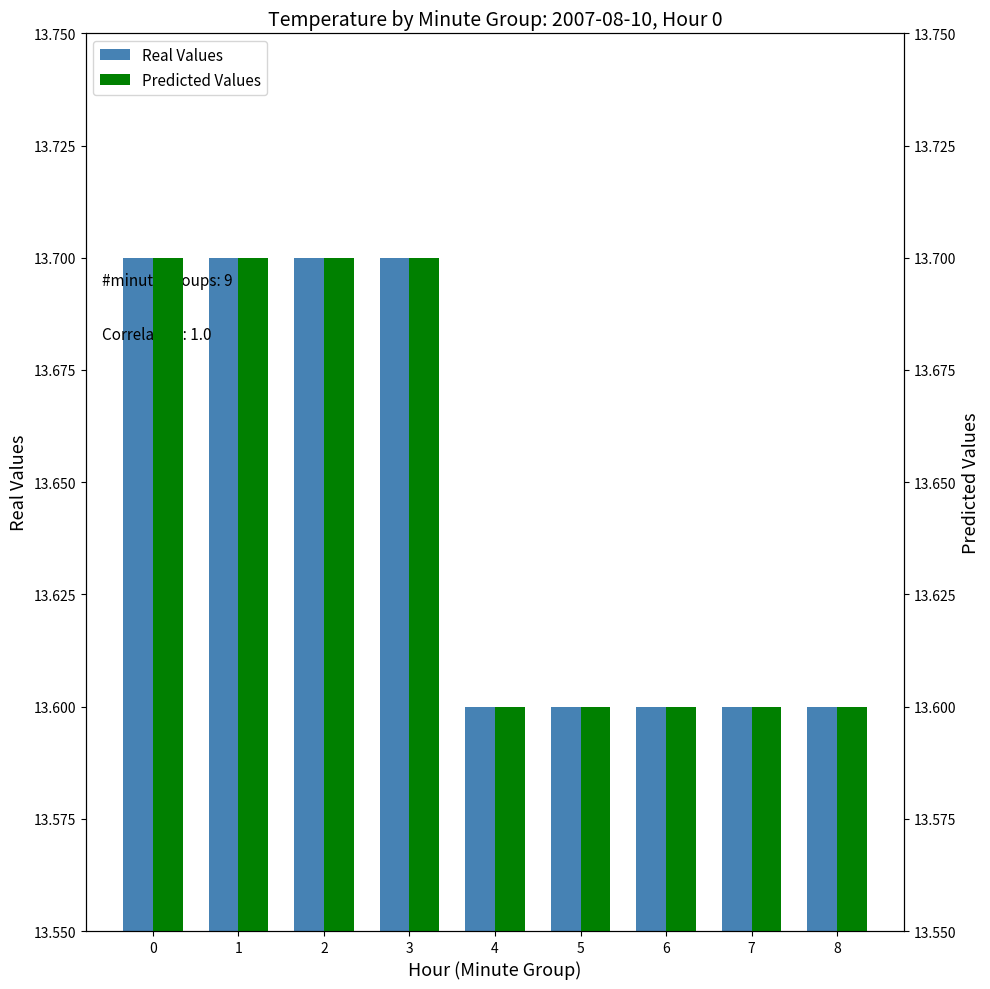

Which series has the widest spread of values?

Real Values